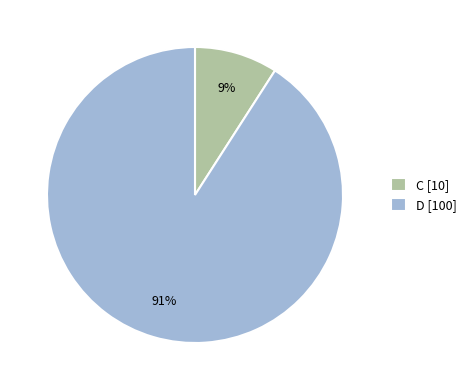

To the nearest percent, what portion does D represent?

91%